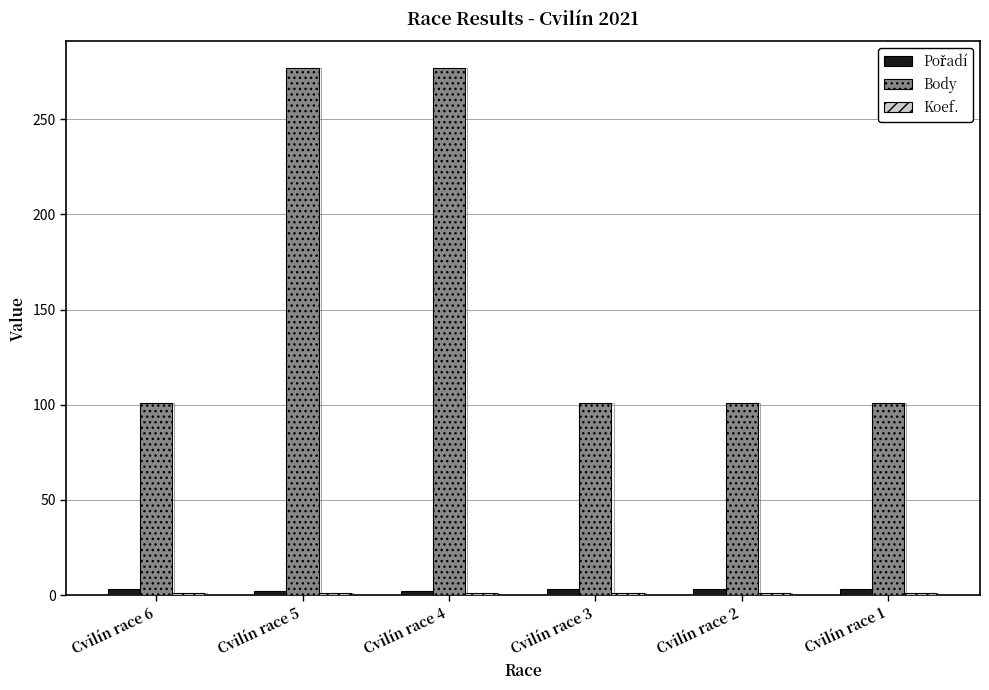

Is it true that Body equals 58 at Cvilín race 1?

False